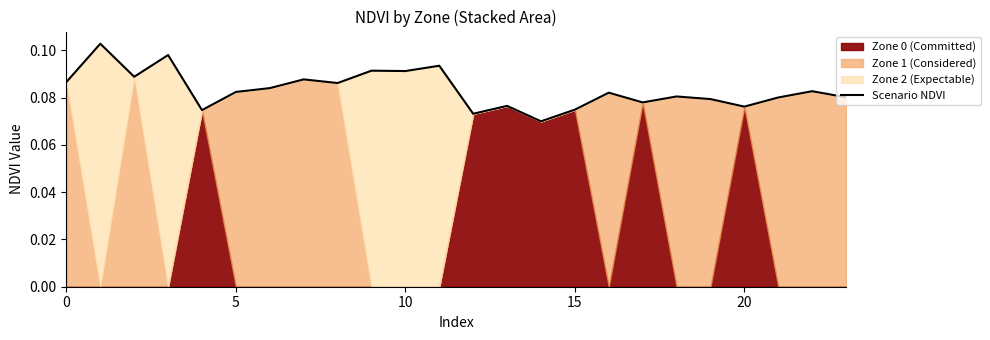

How many points are higher than both their immediate neighbors (excluding endpoints)?

9